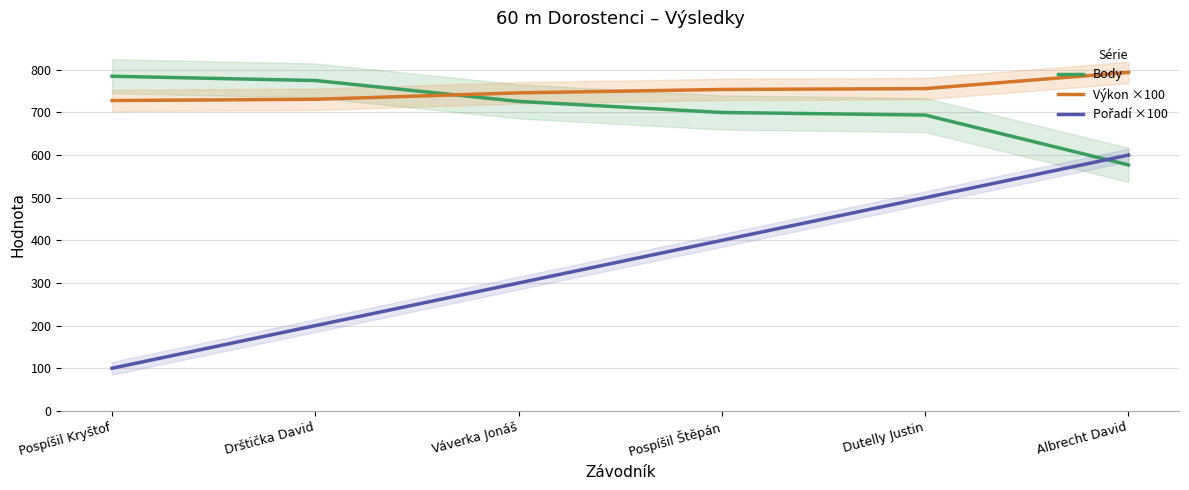

What is the greatest value displayed?

794